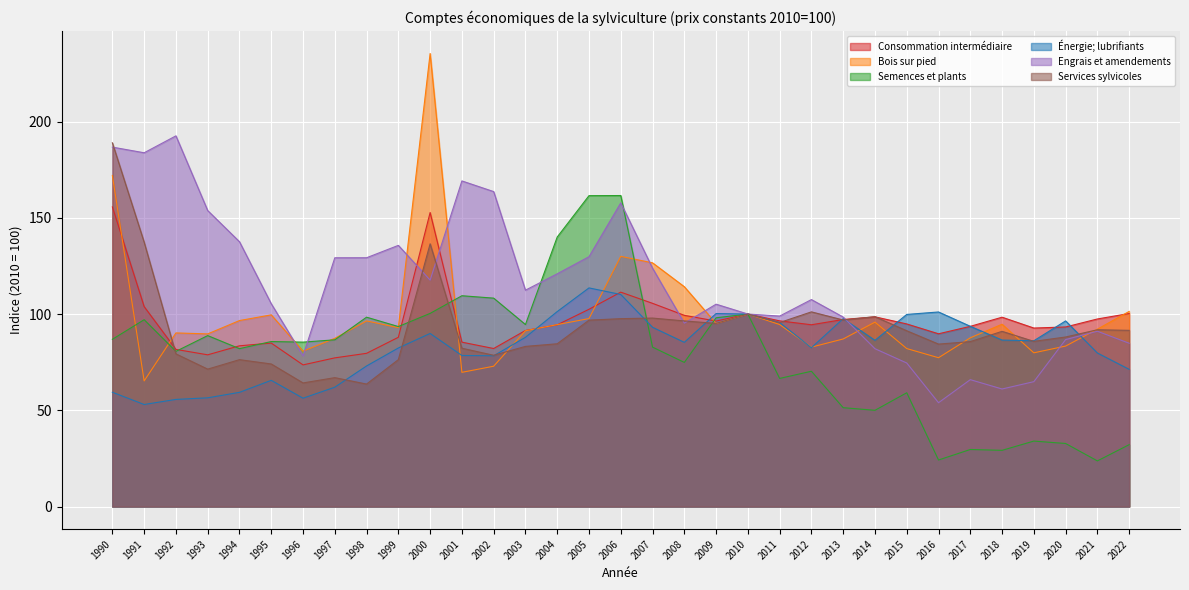

Rank the series by their maximum value, from lowest to highest.

Énergie; lubrifiants, Consommation intermédiaire, Semences et plants, Services sylvicoles, Engrais et amendements, Bois sur pied